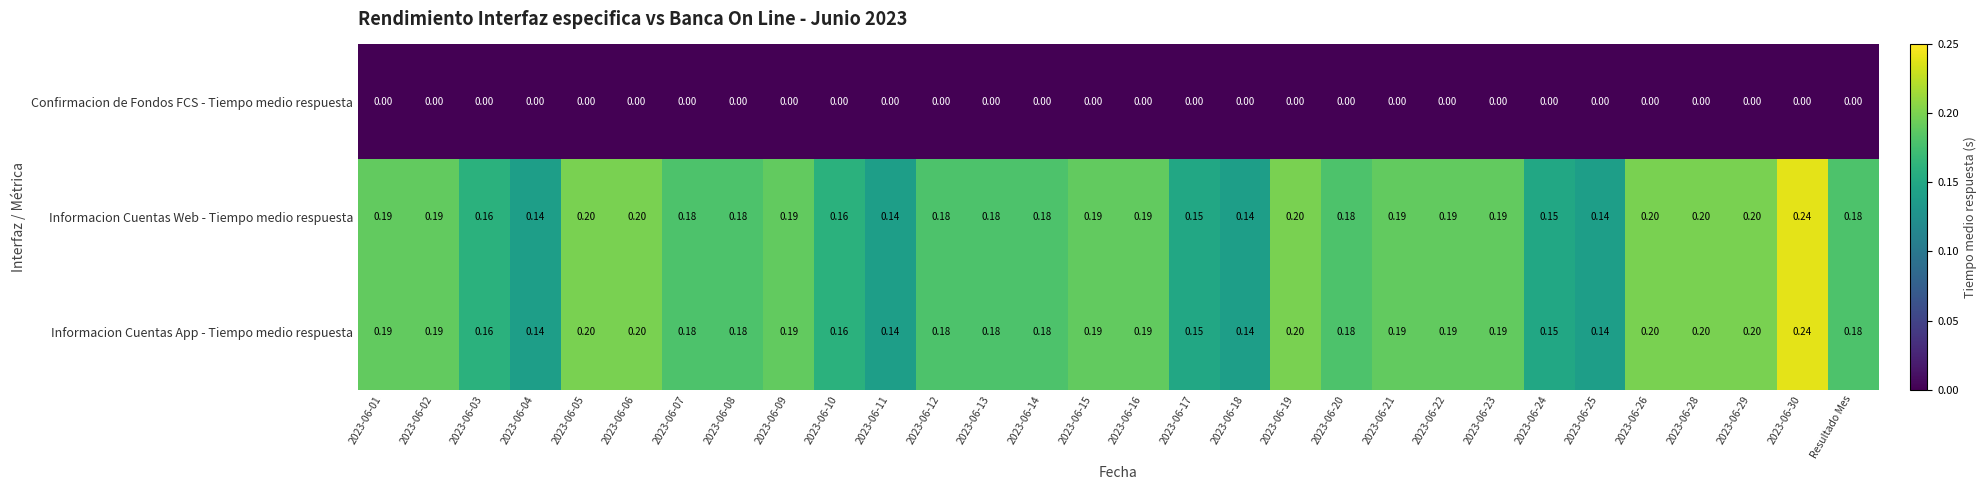

What is the total value across all series at Resultado Mes?

0.4